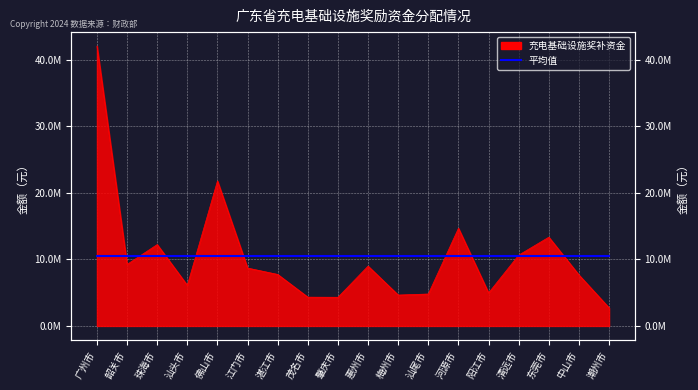

What is the label of the 6th point from the left?

江门市